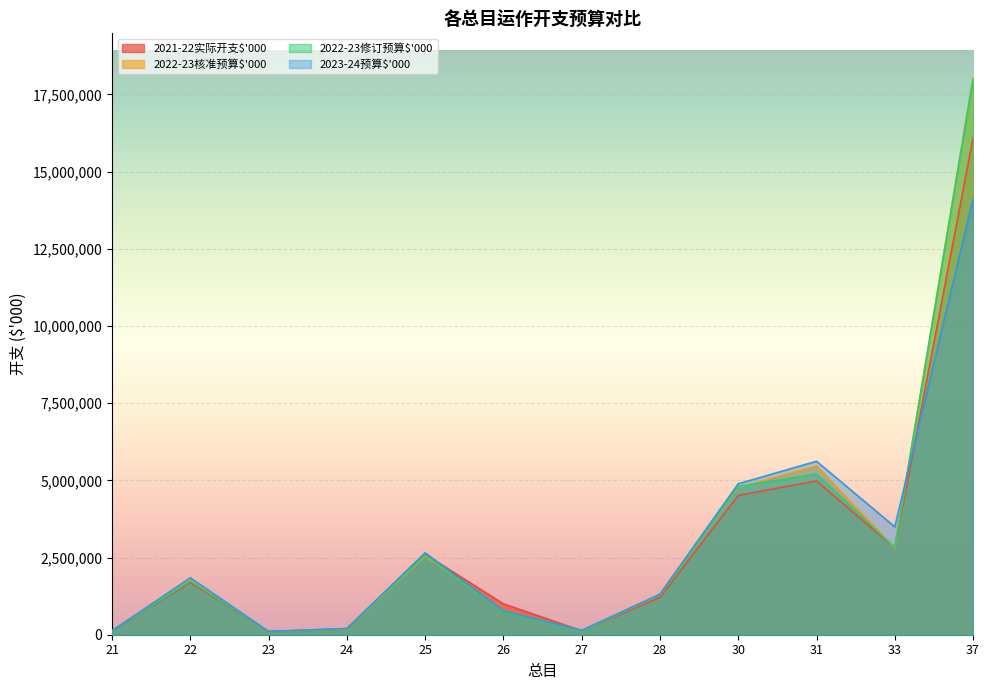

Is it true that 2023-24预算$'000 equals 76787 at 21?

False